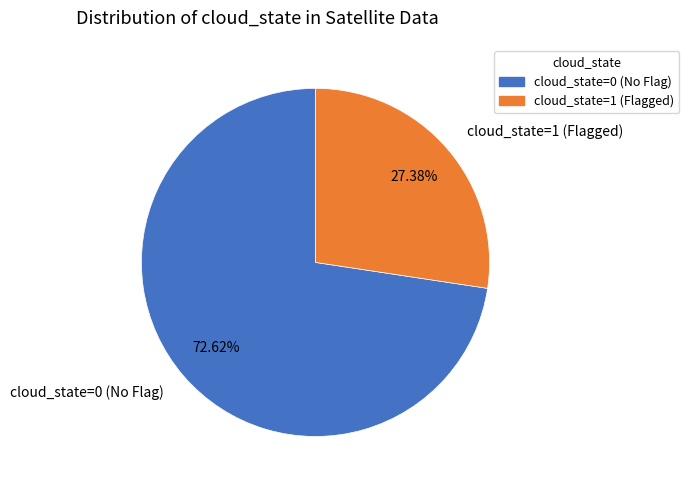

Approximately how many times larger is the value at cloud_state=0 (No Flag) compared to cloud_state=1 (Flagged)?

2.7